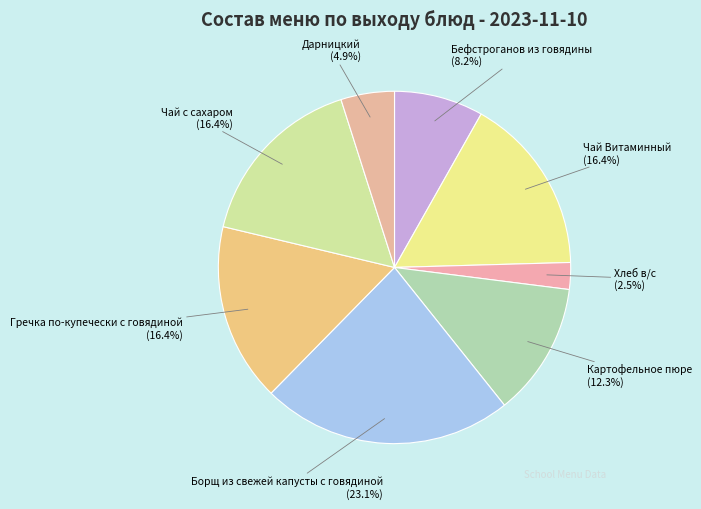

How many segments does this pie chart have?

8